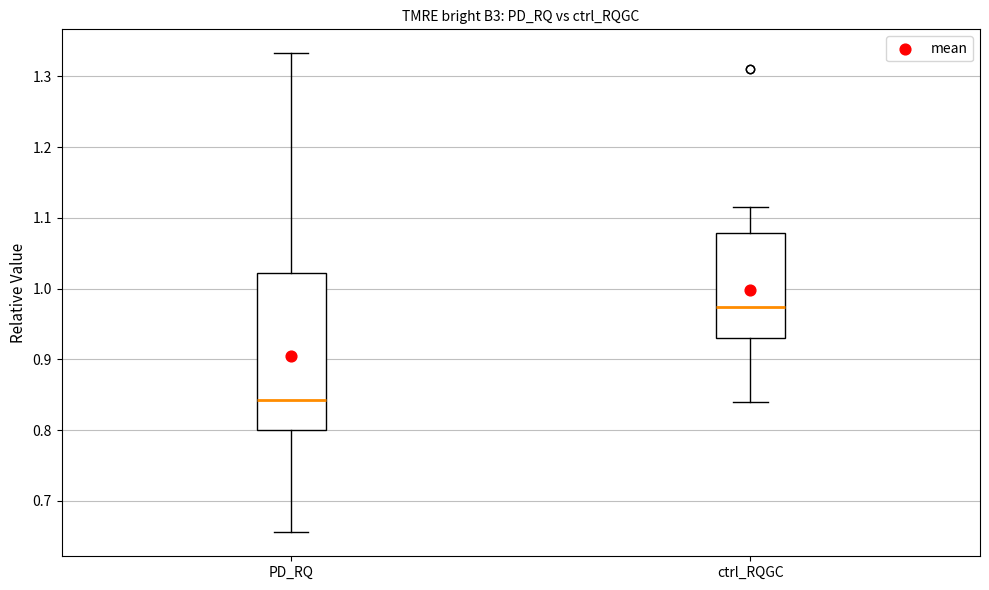

Which box is the tallest, from its lower edge to its upper edge?

PD_RQ